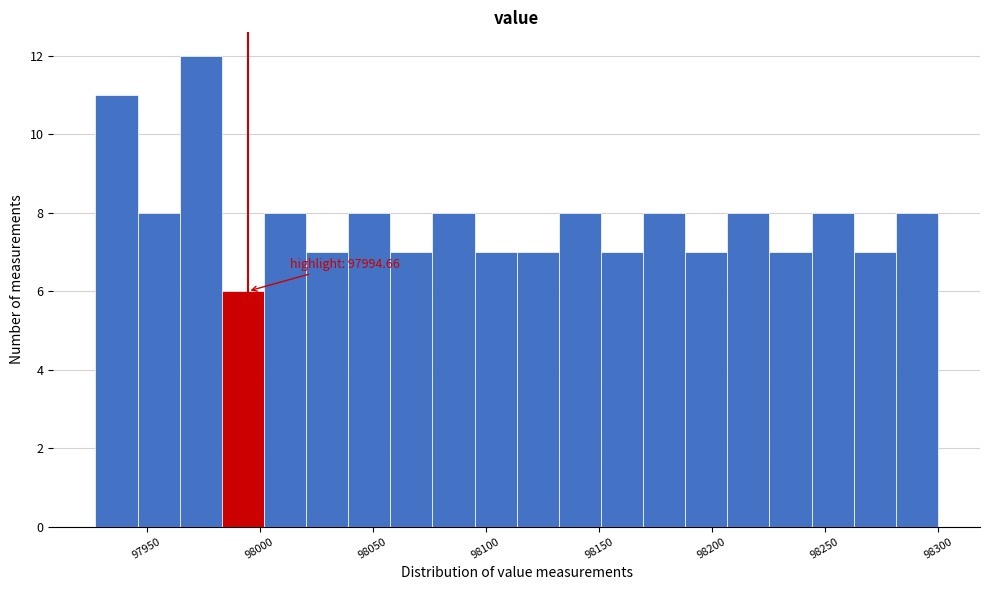

Read against the x-axis, roughly where is the centre of the tallest bar?

97975